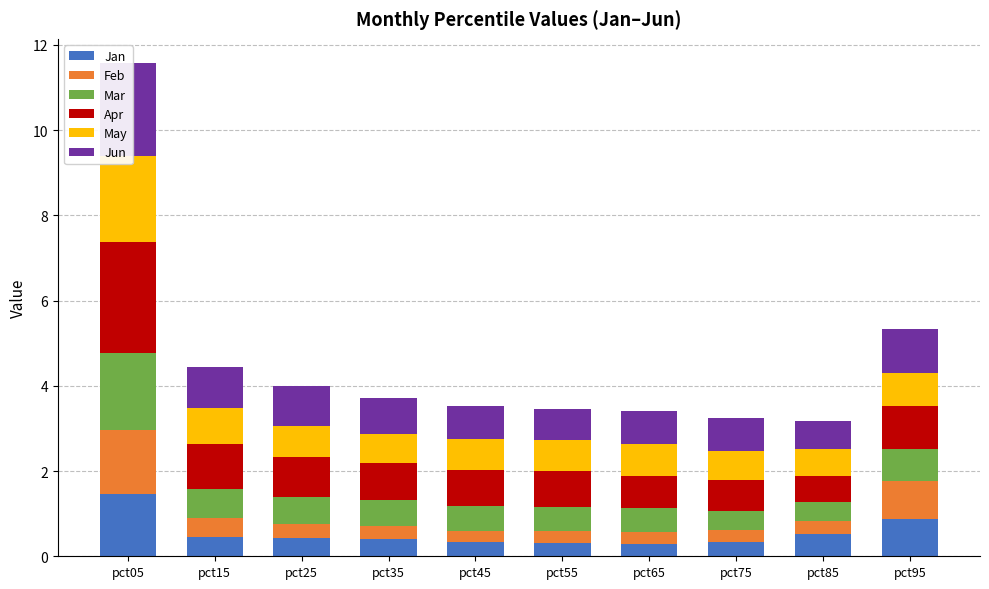

What is the total value across all series at pct25?

4.0